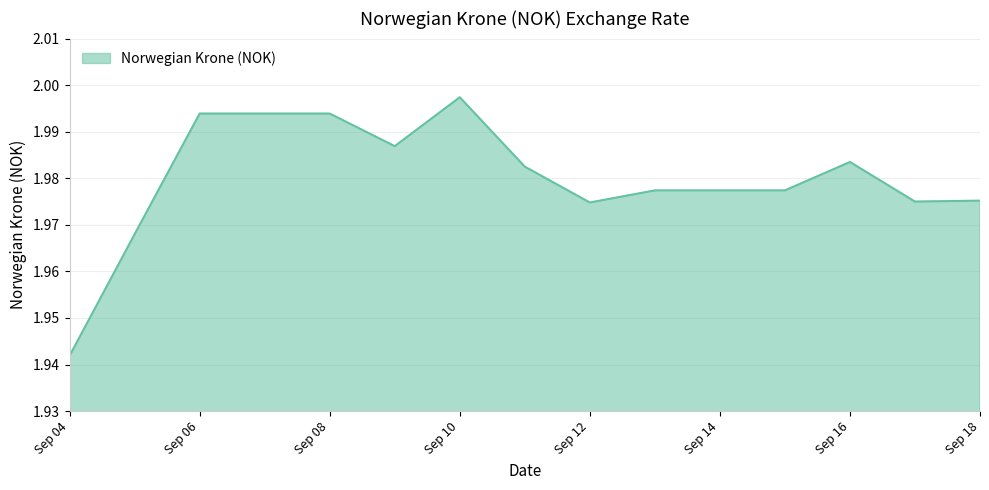

Does the chart display data point markers on the line(s)?

No